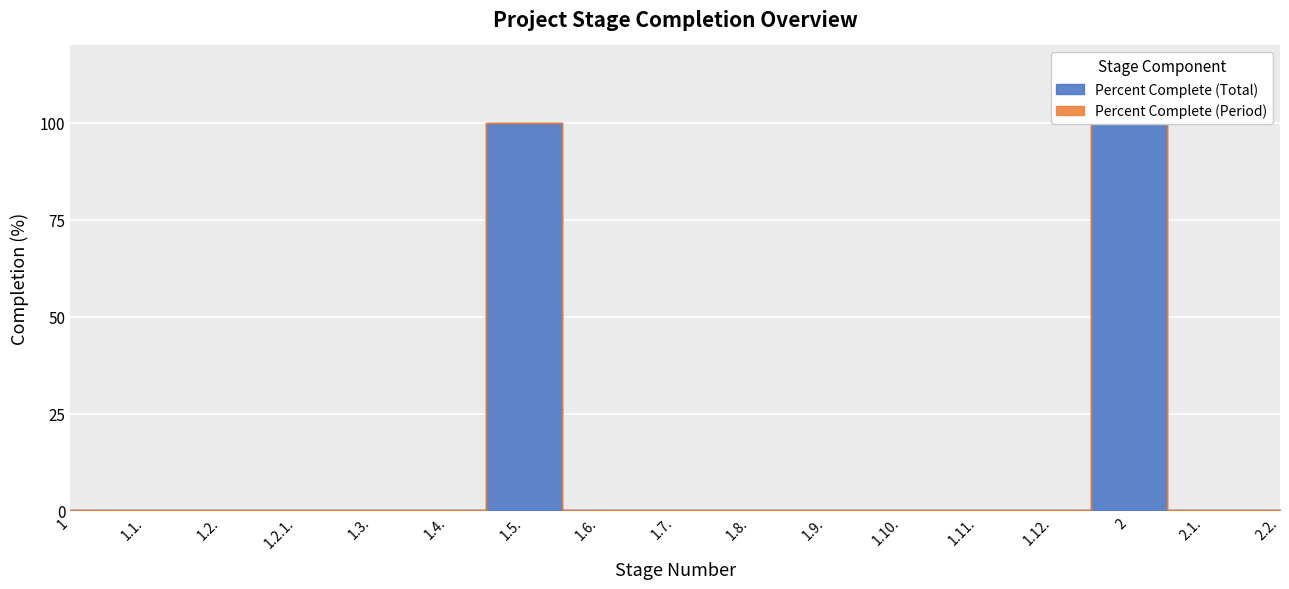

True or false: Percent Complete (Total) has more than 0 points higher than both neighbors.

True